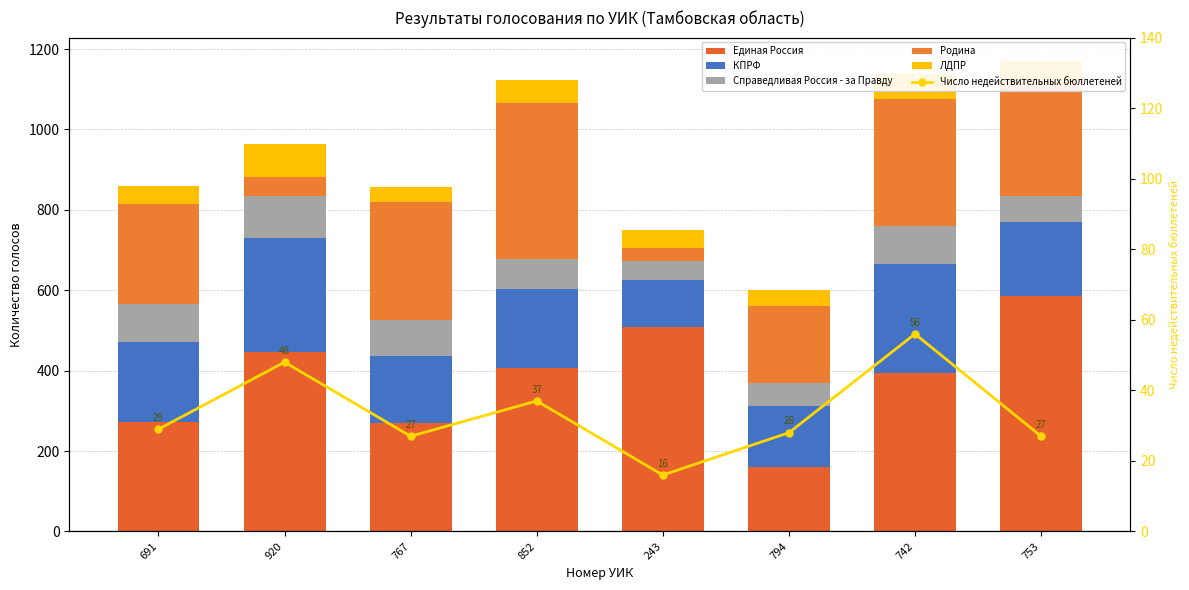

Is it true that Родина equals 293 at 767?

True